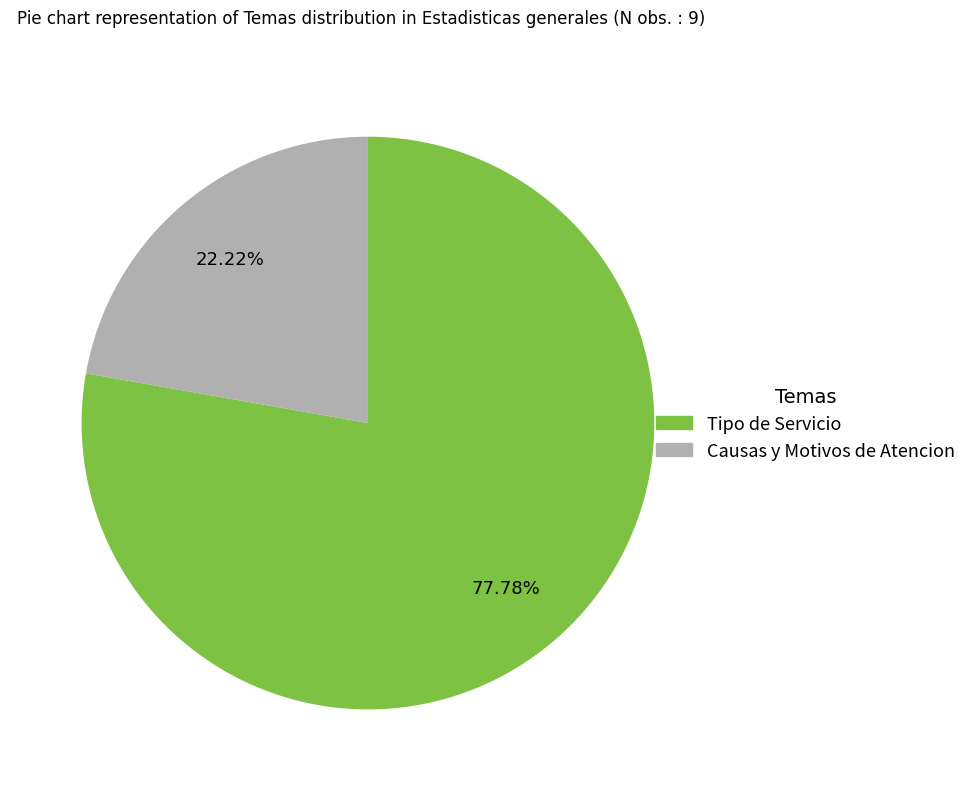

True or false: Causas y Motivos de Atencion accounts for 8% of the total.

False